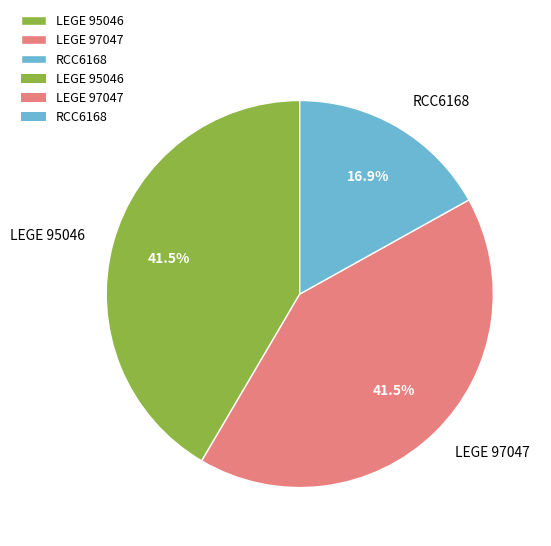

Which category has the smallest portion of the pie?

RCC6168